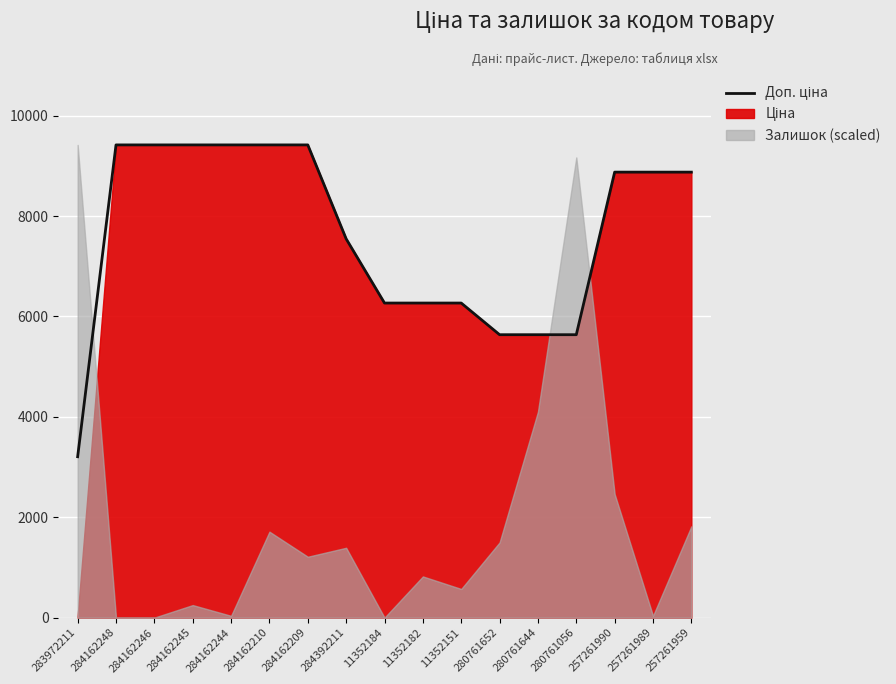

What is the change in value from 284162210 to 280761644?

-3780.9